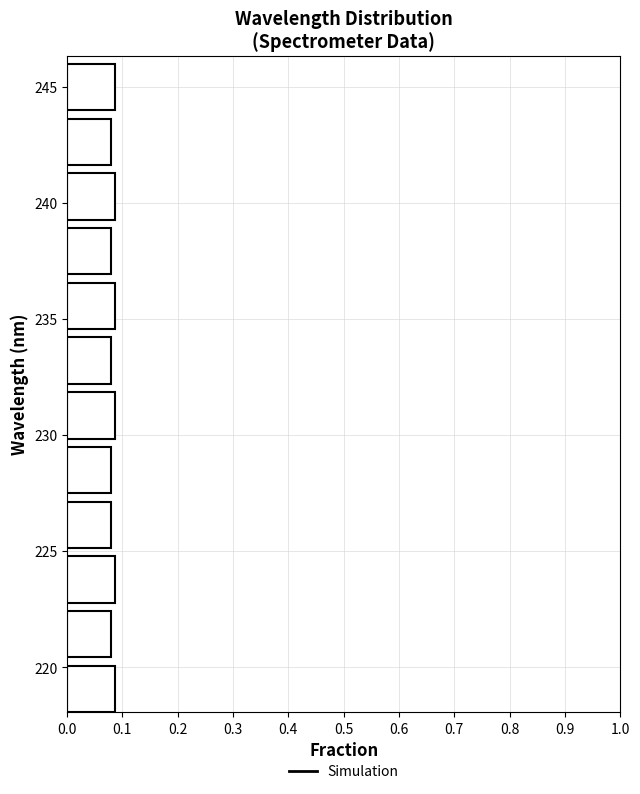

Reading bottom to top, list every bar in this chart as the range it spans on the y-axis followed by its length. Neither the bar edges nor the lengths are printed on the chart, so give them approximately, as read against the axes.

218.0 to 220.5: 0.09
220.5 to 223.0: 0.08
223.0 to 225.0: 0.09
225.0 to 227.5: 0.08
227.5 to 230.0: 0.08
230.0 to 232.0: 0.09
232.0 to 234.5: 0.08
234.5 to 237.0: 0.09
237.0 to 239.5: 0.08
239.5 to 241.5: 0.09
241.5 to 244.0: 0.08
244.0 to 246.5: 0.09